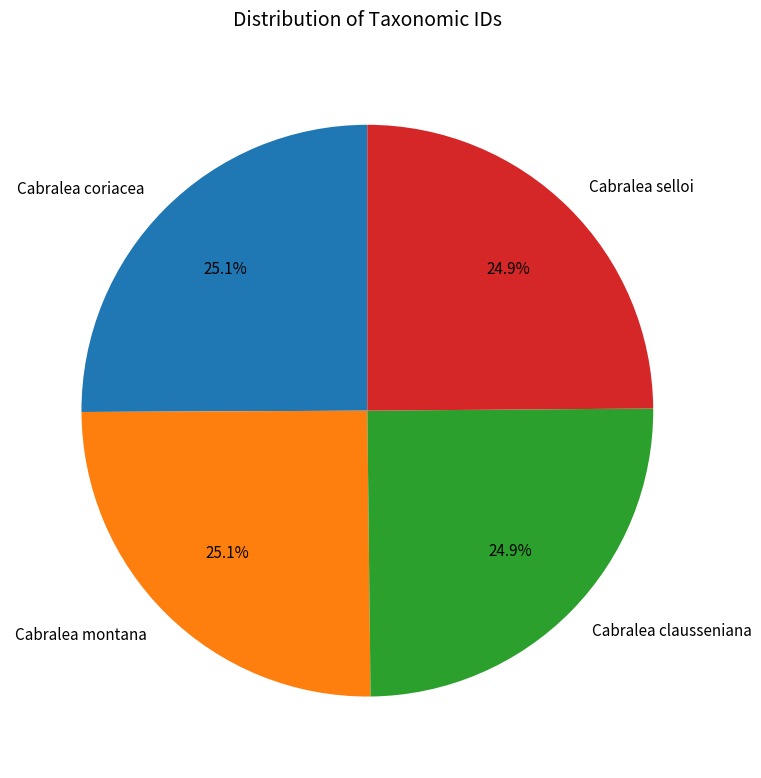

How much of the chart is everything except Cabralea selloi?

75.1%